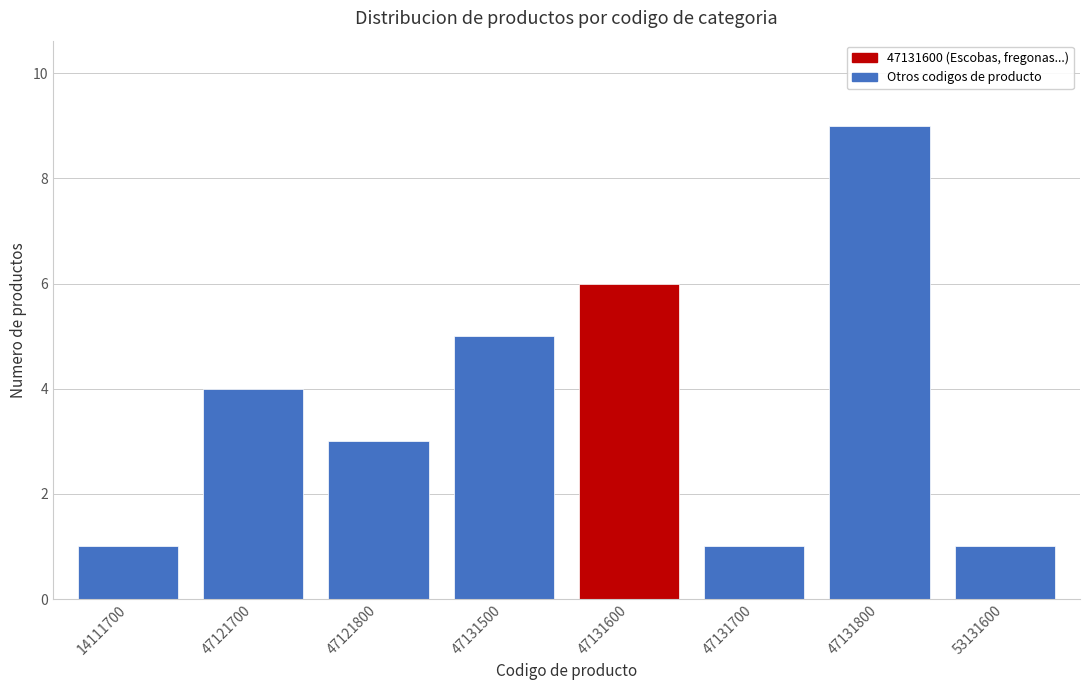

Reading left to right, transcribe all the data shown in this chart.

14111700=1	47121700=4	47121800=3	47131500=5	47131600=6	47131700=1	47131800=9	53131600=1